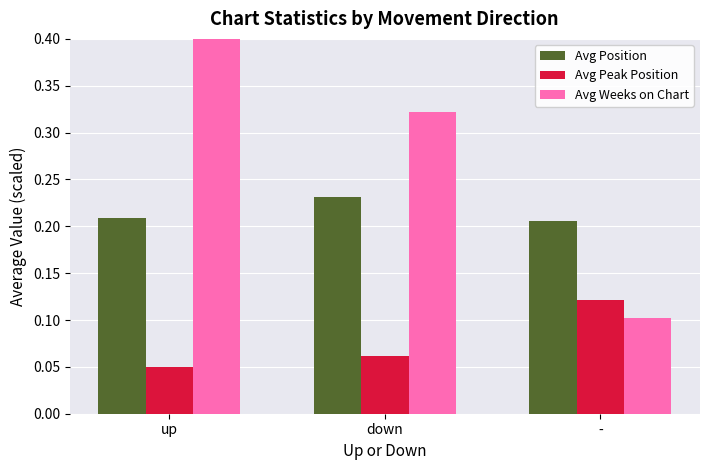

What is the value of the Avg Weeks on Chart bar at the 1st from the left?

0.4